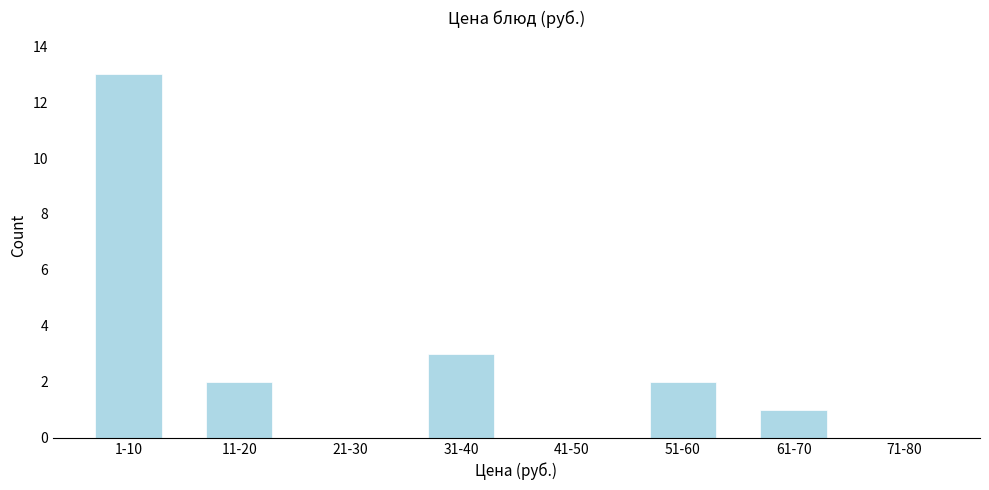

Reading left to right, what are all the values shown in this chart?

1-10=13	11-20=2	21-30=0	31-40=3	41-50=0	51-60=2	61-70=1	71-80=0